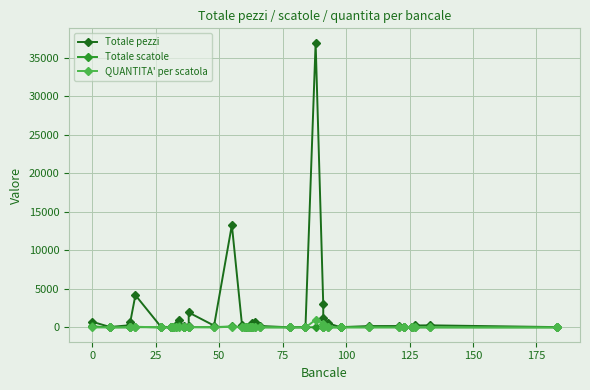

How many values in the Totale scatole series exceed 21?

18